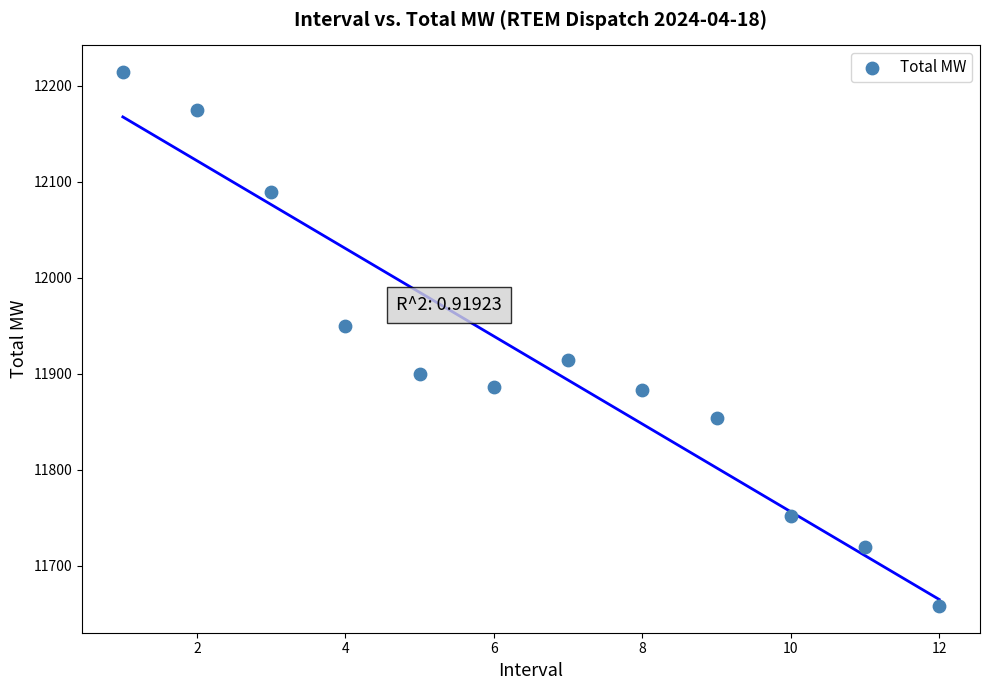

What Y value in the scatter plot is closest to 11936?

11949.1